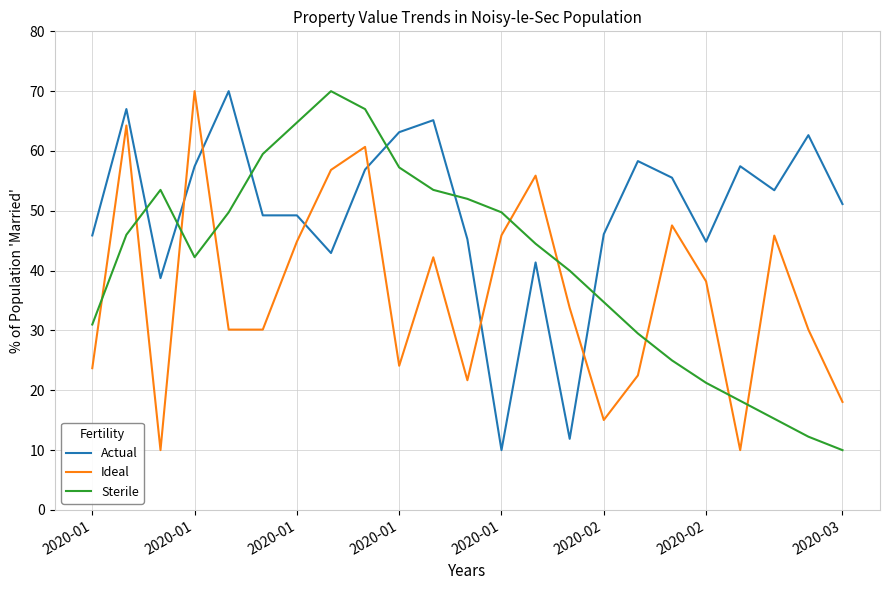

What is the difference between the maximum and minimum values in the Sterile series?

60.0